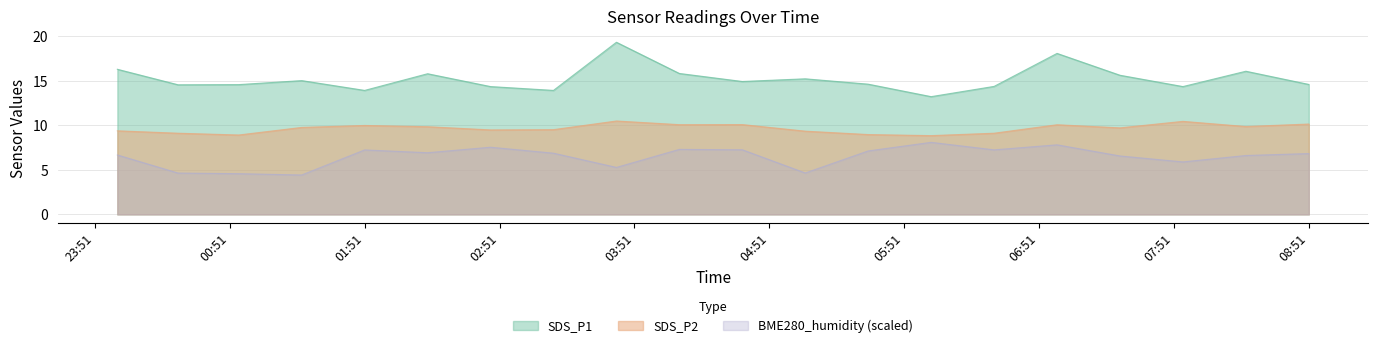

True or false: SDS_P1 and SDS_P2 intersect in this chart.

False